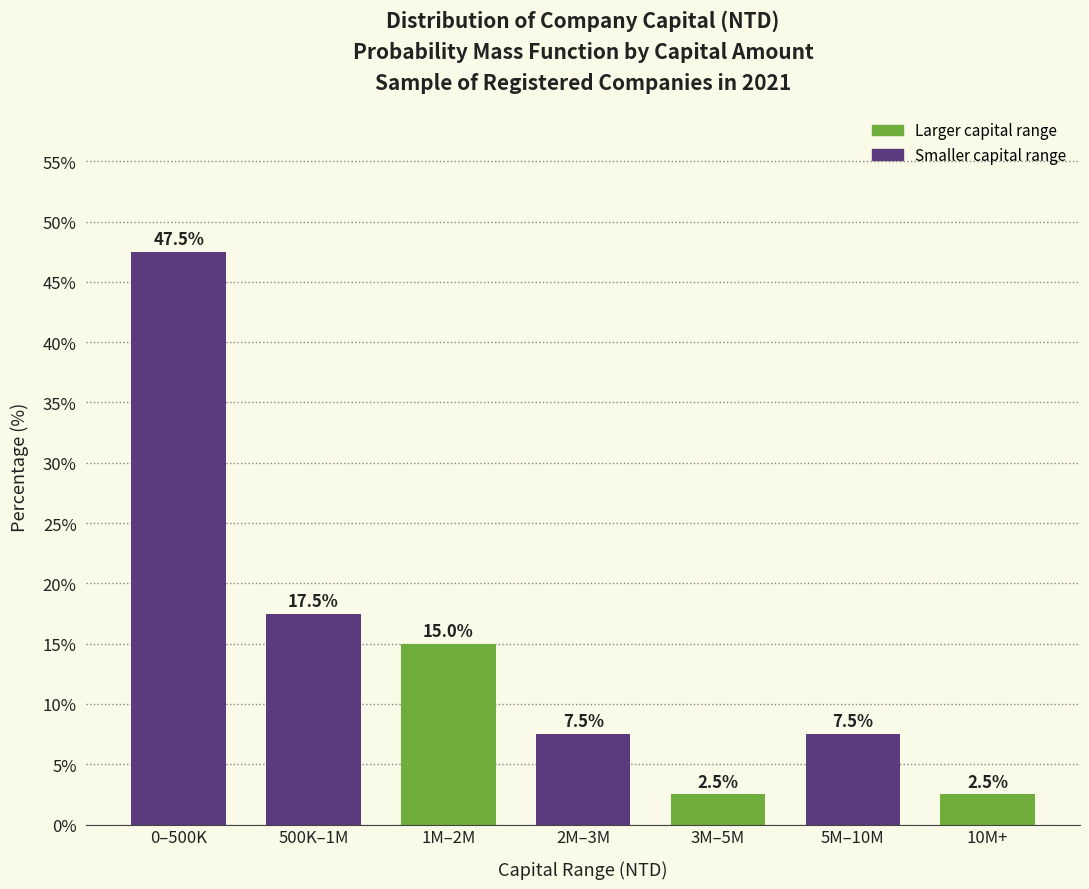

Reading left to right, list all the values displayed in this chart.

47.5	17.5	15.0	7.5	2.5	7.5	2.5